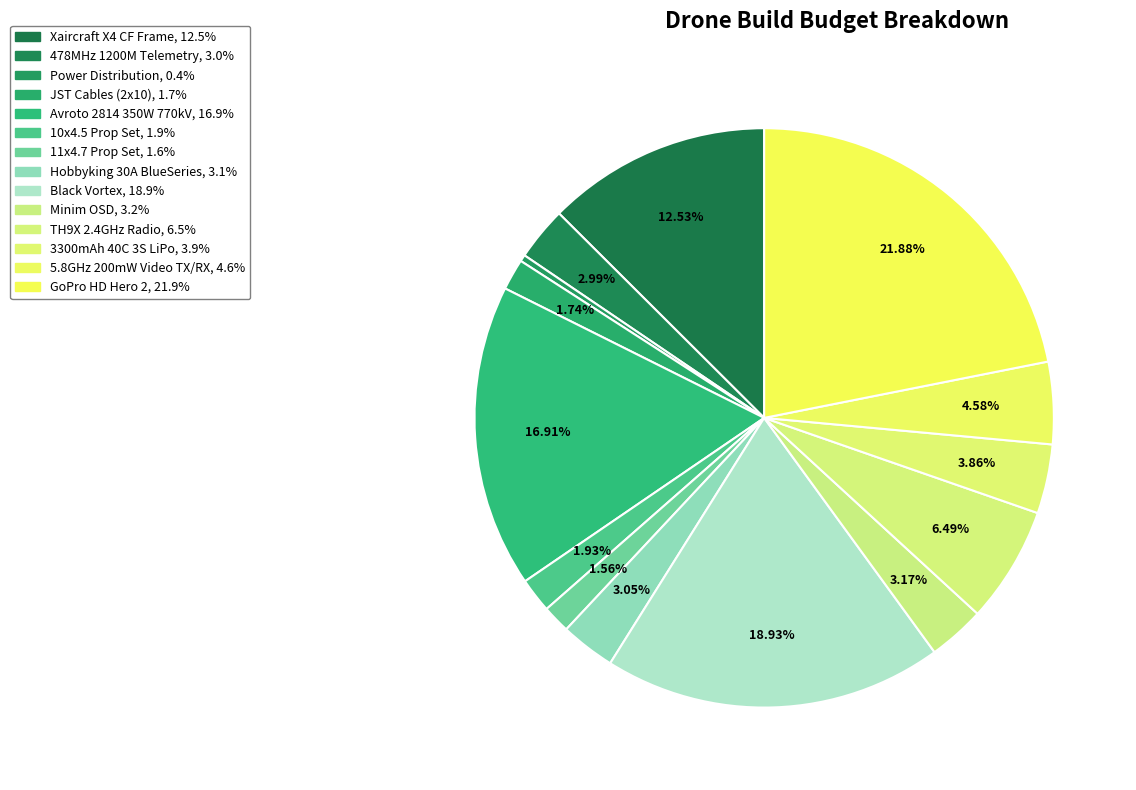

Count the number of slices in the pie.

14